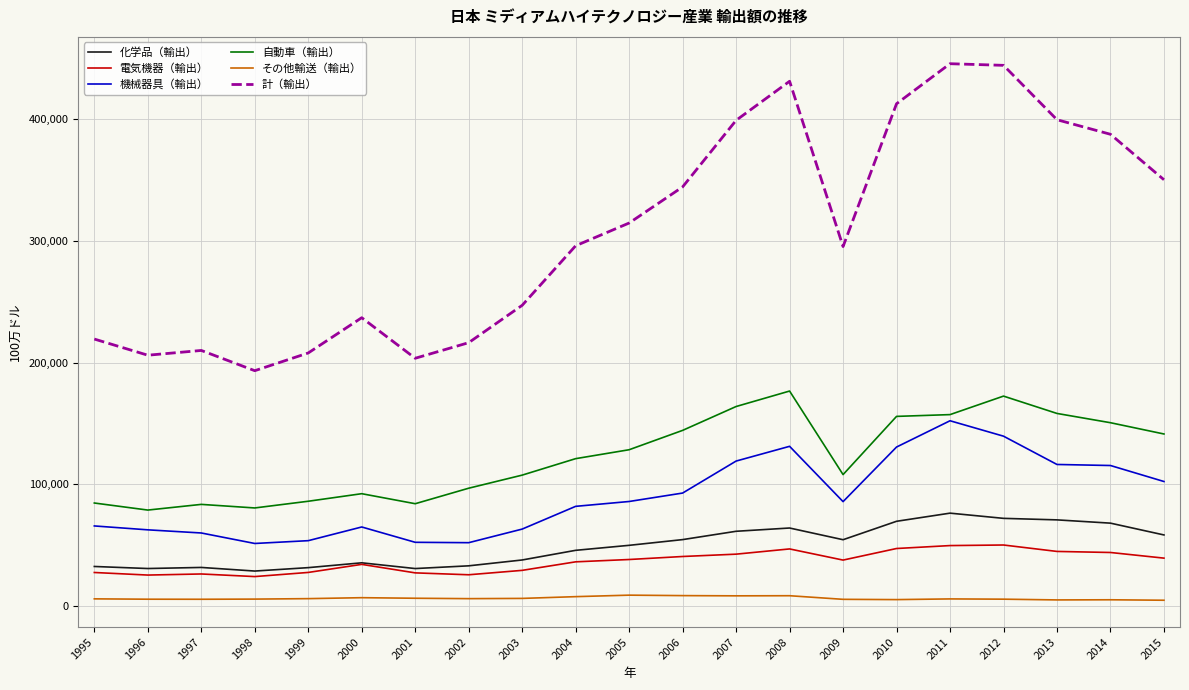

What is the total value across all series at 2000?

471465.9